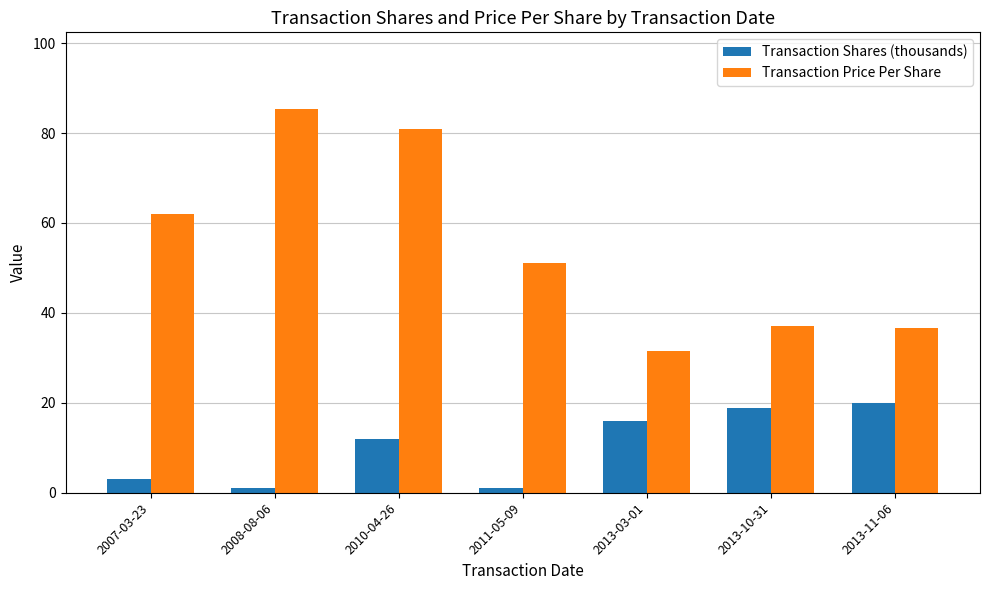

At which label does Transaction Price Per Share reach its minimum?

2013-03-01